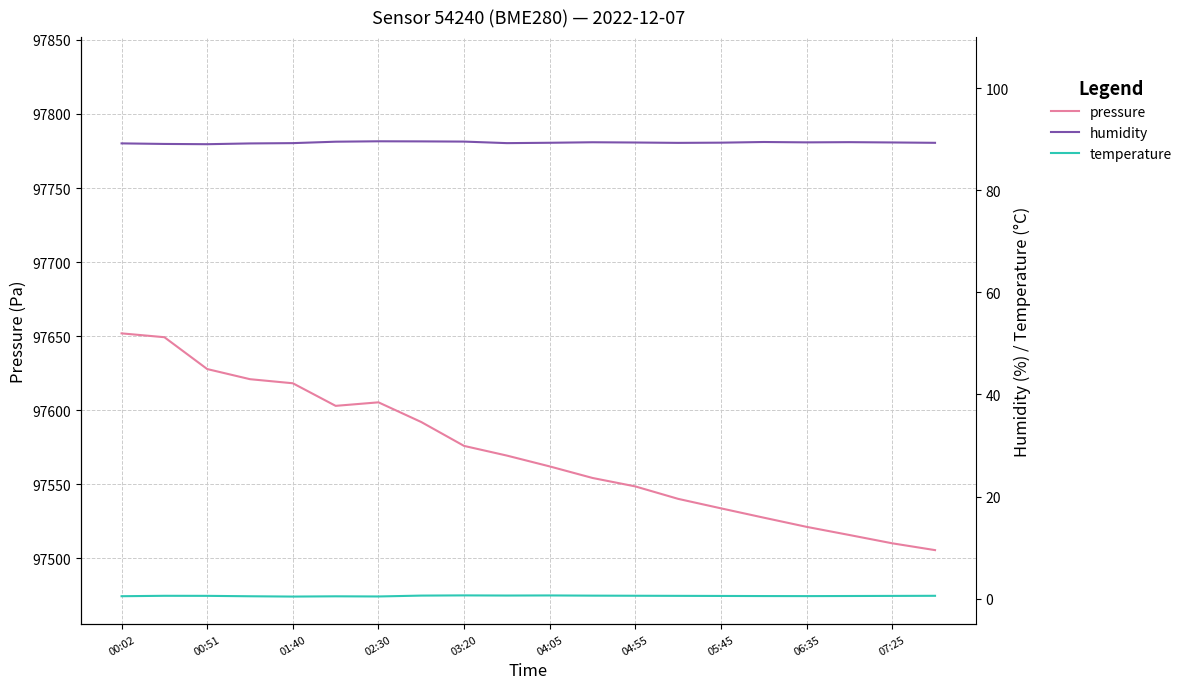

What are all the series names shown in the legend?

pressure, humidity, temperature